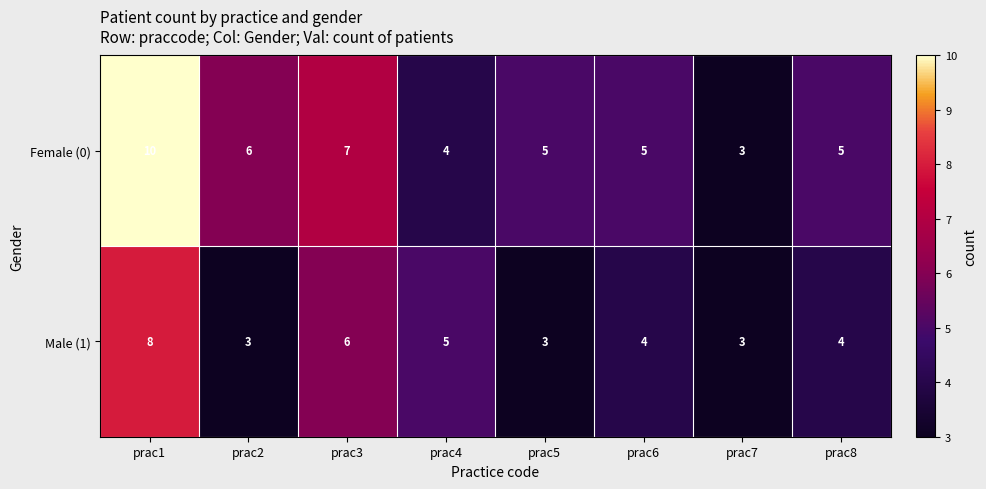

Which series has the largest total across all categories?

Female (0)